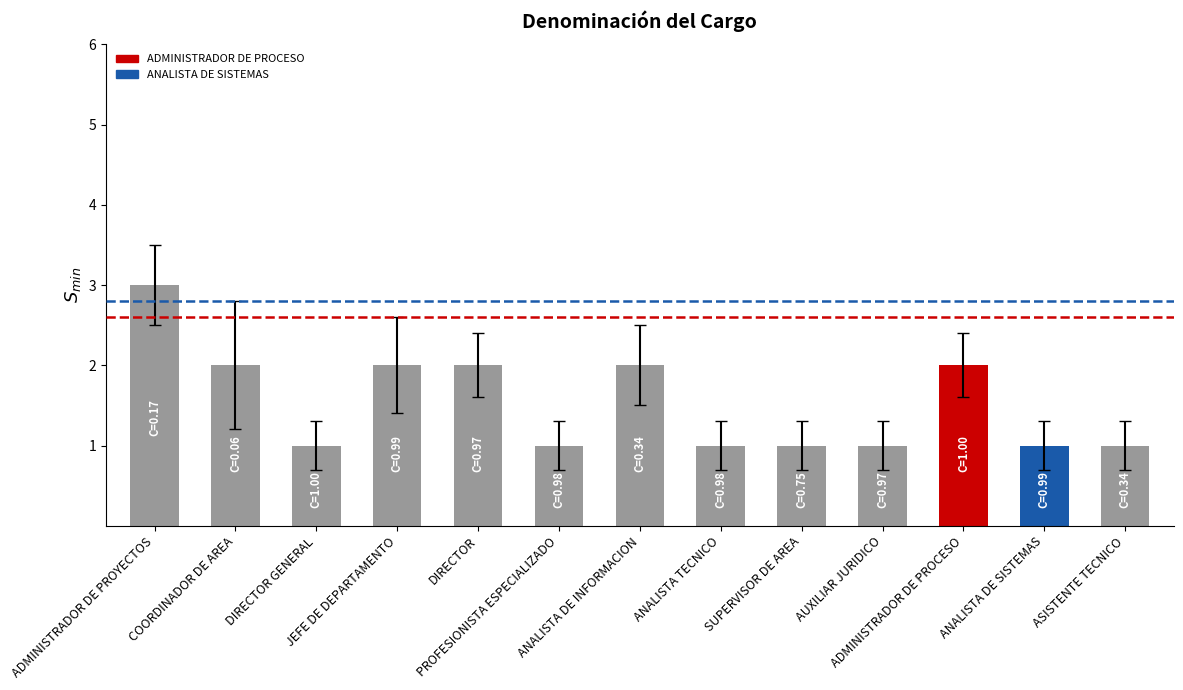

What is the minimum value shown in the chart?

1